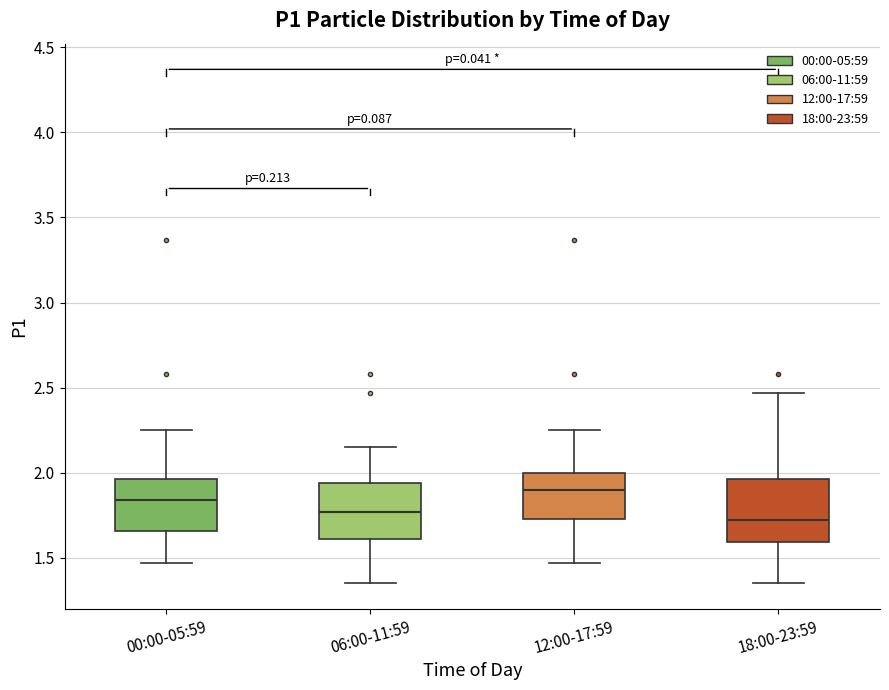

Where is the lower edge of the box for 06:00-11:59 on the y-axis? The values are not printed on the chart, so give them approximately, as read against the axis.

1.60